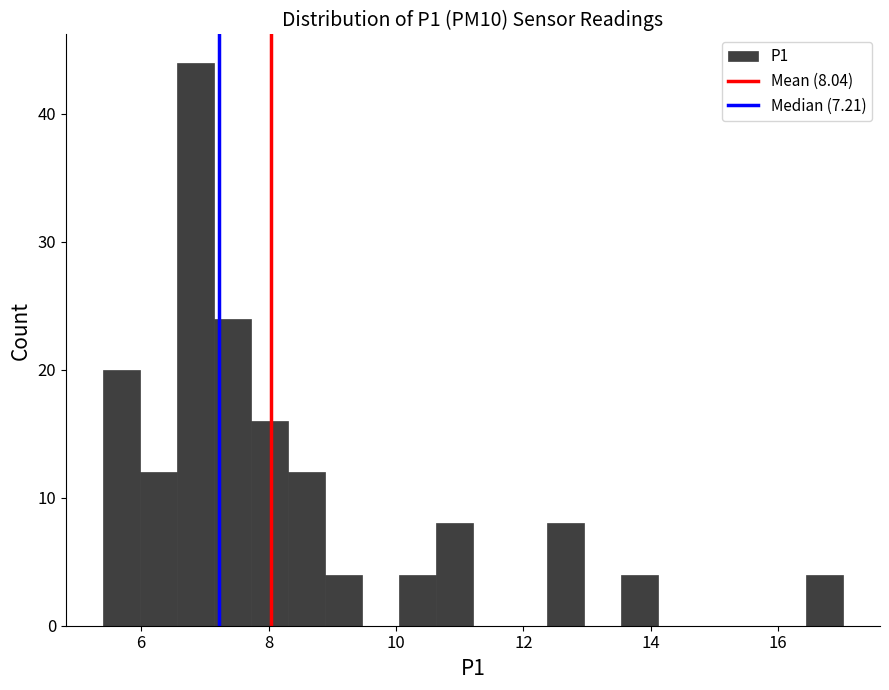

Around what value on the x-axis is the tallest bar? Give the approximate position of its centre, as read against the axis.

6.8